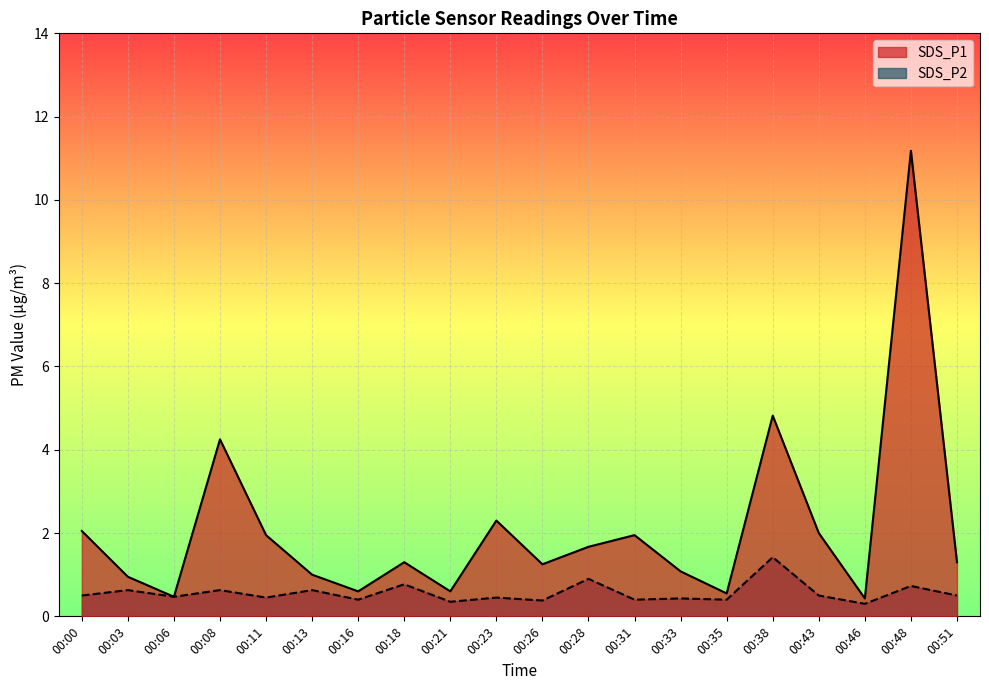

At how many categories does at least one series exceed 7?

1